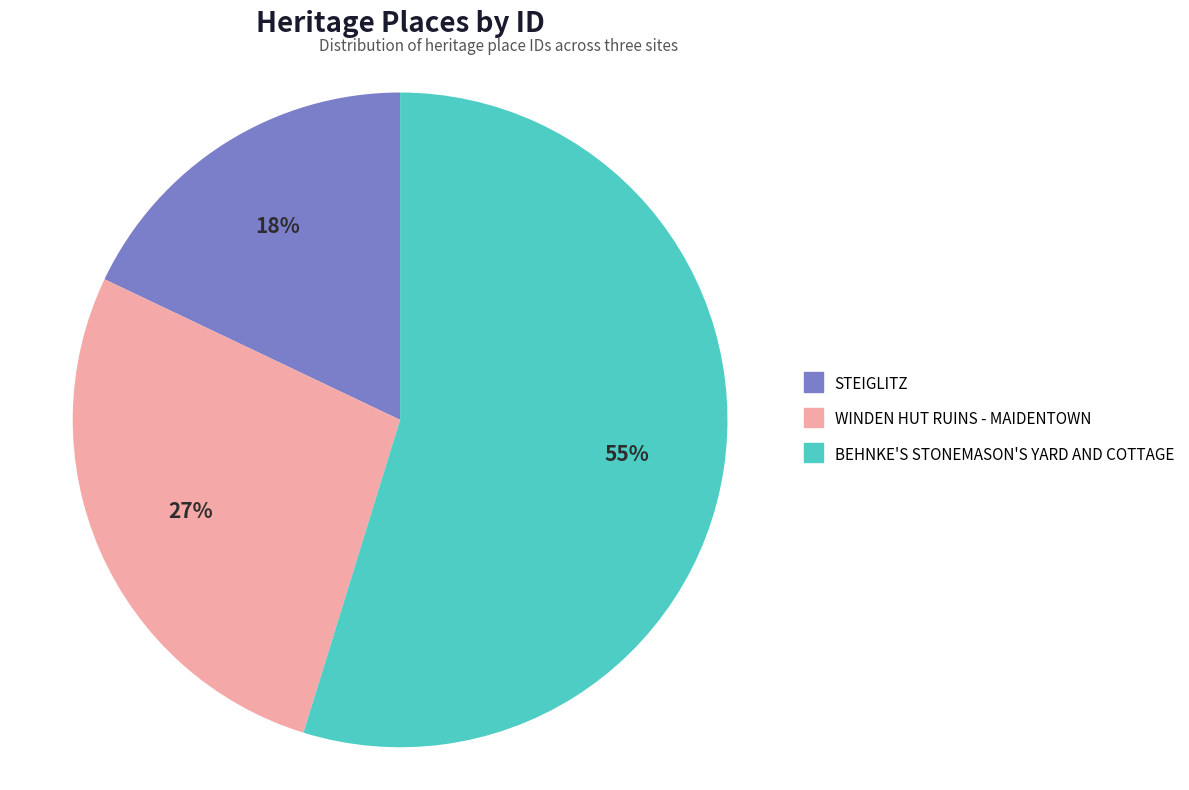

To the nearest percent, what is the difference between the largest and smallest slice percentages?

37%